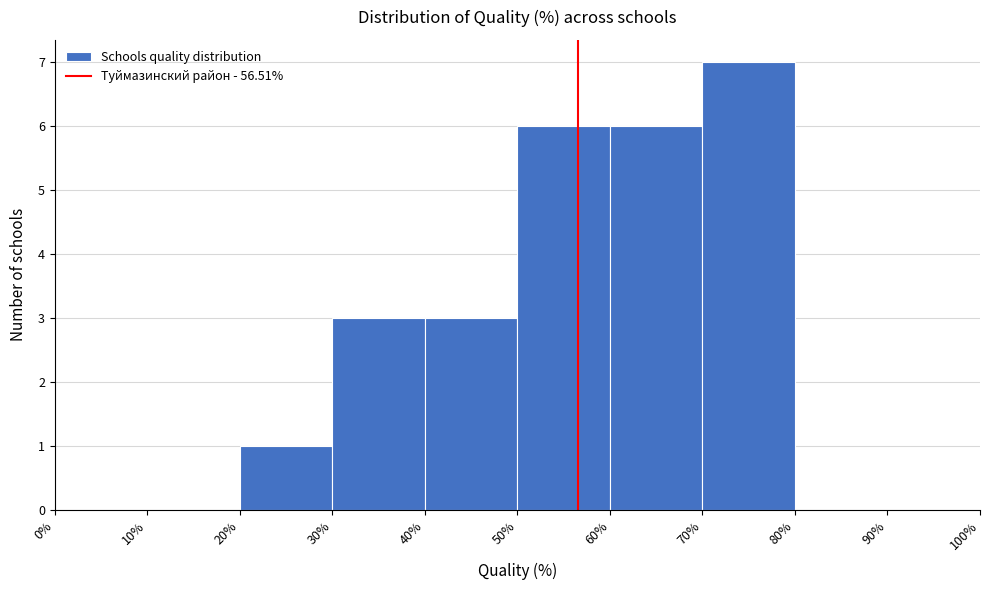

What is the height of the bar covering 30% to 40% on the x-axis? The values are not printed on the chart, so give them approximately, as read against the axis.

3